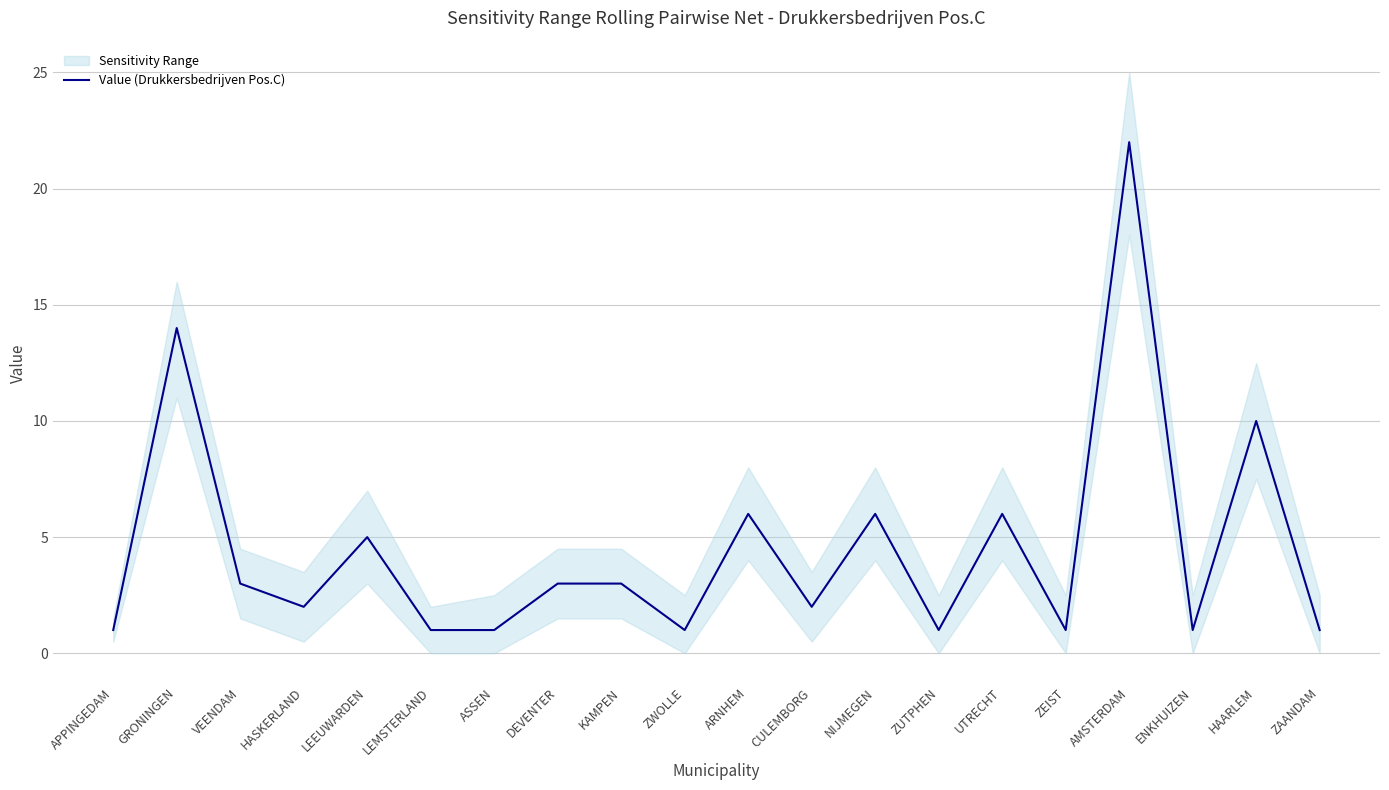

The value at DEVENTER is 4. True or false?

False